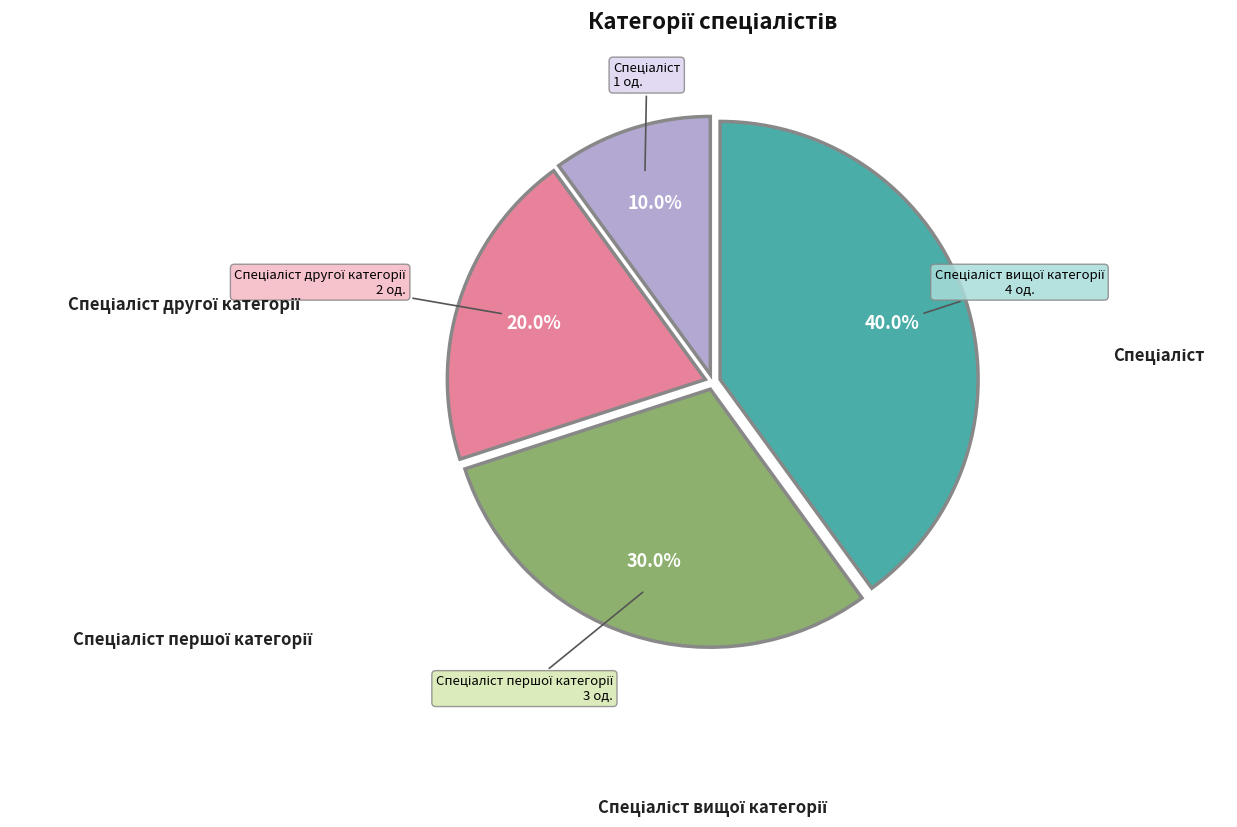

Is Спеціаліст другої категорії the majority of the pie?

No